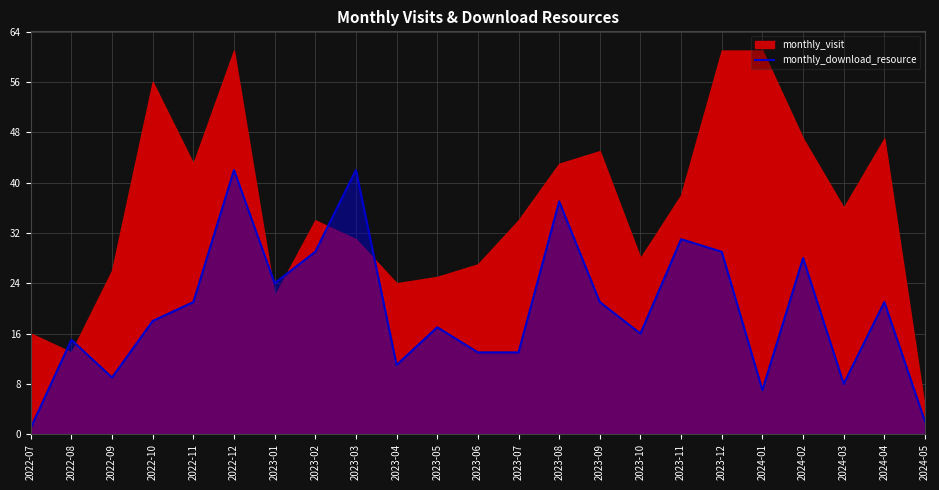

The value of monthly_download_resource at 2023-07 is 13. True or false?

True